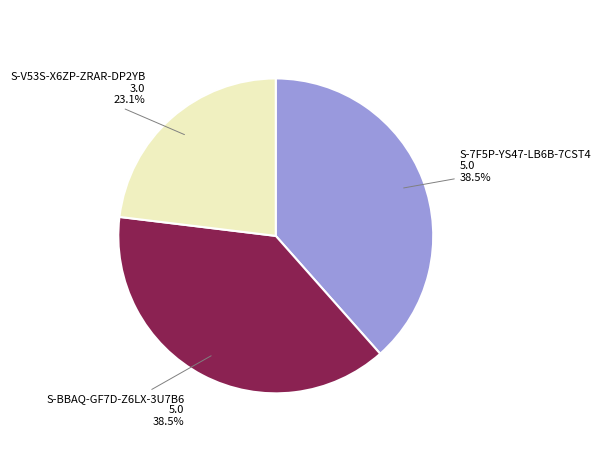

Is S-BBAQ-GF7D-Z6LX-3U7B6 the majority of the pie?

No